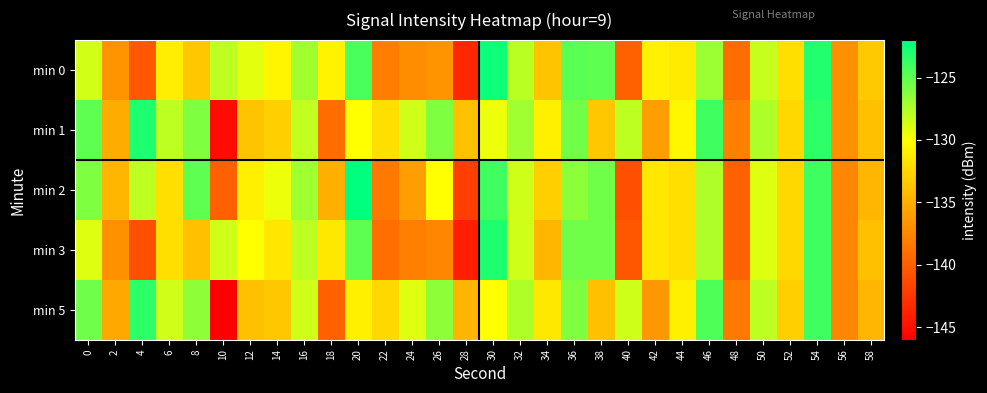

Reading left to right, what are all the values shown in this chart?

min 0: 0=-128.6	2=-136.8	4=-140.4	6=-131.1	8=-133.5	10=-128.0	12=-129.1	14=-130.6	16=-127.1	18=-130.7	20=-124.3	22=-138.1	24=-137.1	26=-136.7	28=-143.5	30=-122.4	32=-127.9	34=-133.7	36=-124.9	38=-125.0	40=-140.0	42=-130.8	44=-131.2	46=-126.9	48=-139.2	50=-128.3	52=-132.0	54=-123.1	56=-136.9	58=-133.4
min 1: 0=-125.0	2=-135.1	4=-123.0	6=-127.9	8=-126.0	10=-145.2	12=-133.6	14=-132.9	16=-128.1	18=-139.2	20=-130.0	22=-132.0	24=-128.5	26=-126.0	28=-134.0	30=-129.5	32=-127.0	34=-131.0	36=-125.5	38=-133.5	40=-128.0	42=-136.0	44=-130.5	46=-124.0	48=-138.0	50=-127.5	52=-132.5	54=-123.5	56=-137.0	58=-134.0
min 2: 0=-126.0	2=-134.5	4=-128.0	6=-132.0	8=-125.0	10=-140.0	12=-131.0	14=-129.5	16=-127.0	18=-135.0	20=-122.0	22=-138.5	24=-136.0	26=-130.0	28=-142.0	30=-124.0	32=-128.5	34=-133.0	36=-126.5	38=-125.5	40=-141.0	42=-131.5	44=-132.0	46=-127.5	48=-140.0	50=-129.0	52=-132.5	54=-124.0	56=-137.5	58=-134.5
min 3: 0=-129.0	2=-137.0	4=-141.0	6=-132.0	8=-134.0	10=-128.5	12=-130.0	14=-131.5	16=-128.0	18=-131.5	20=-125.0	22=-139.0	24=-138.0	26=-137.5	28=-144.0	30=-123.0	32=-128.5	34=-134.5	36=-125.5	38=-125.5	40=-140.5	42=-131.5	44=-132.0	46=-127.5	48=-140.0	50=-129.0	52=-132.5	54=-124.0	56=-137.5	58=-134.0
min 5: 0=-125.5	2=-135.5	4=-123.5	6=-128.5	8=-126.5	10=-146.0	12=-134.0	14=-133.5	16=-128.5	18=-140.0	20=-131.0	22=-132.5	24=-129.0	26=-126.5	28=-134.5	30=-130.0	32=-127.5	34=-131.5	36=-126.0	38=-134.0	40=-128.5	42=-136.5	44=-131.0	46=-124.5	48=-138.5	50=-128.0	52=-133.0	54=-124.0	56=-137.5	58=-134.5